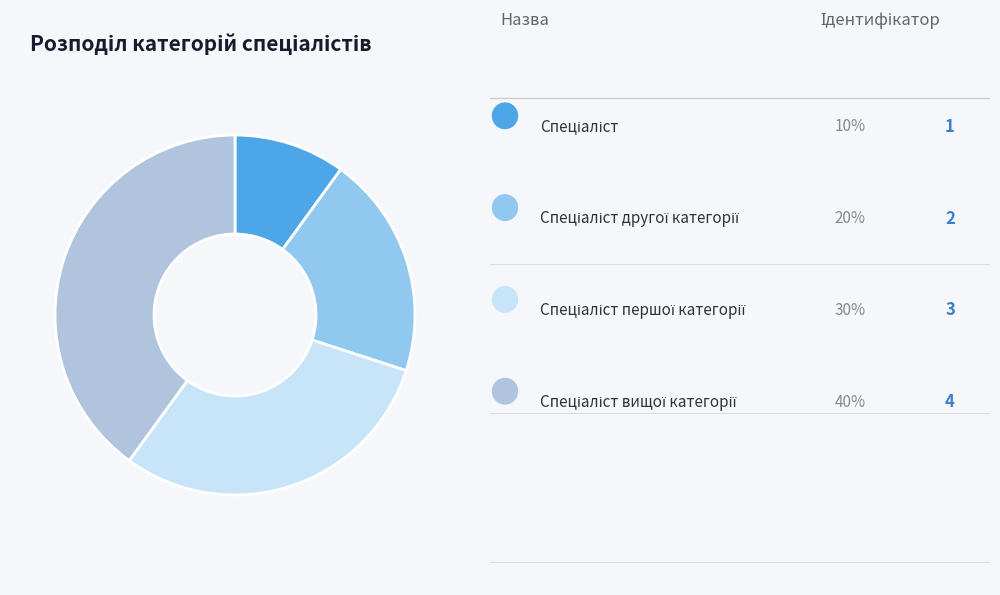

Is there a majority slice in this chart?

No